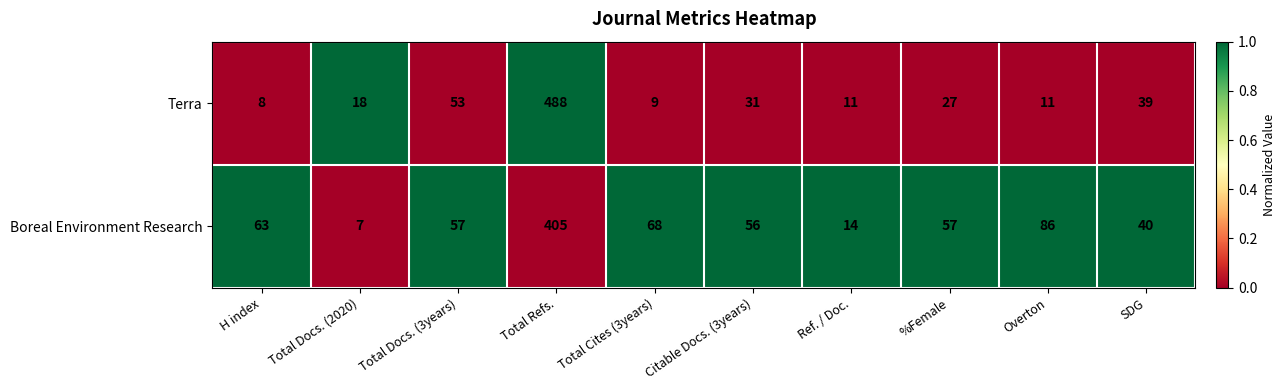

At SDG, list the series in order from largest to smallest.

Boreal Environment Research, Terra